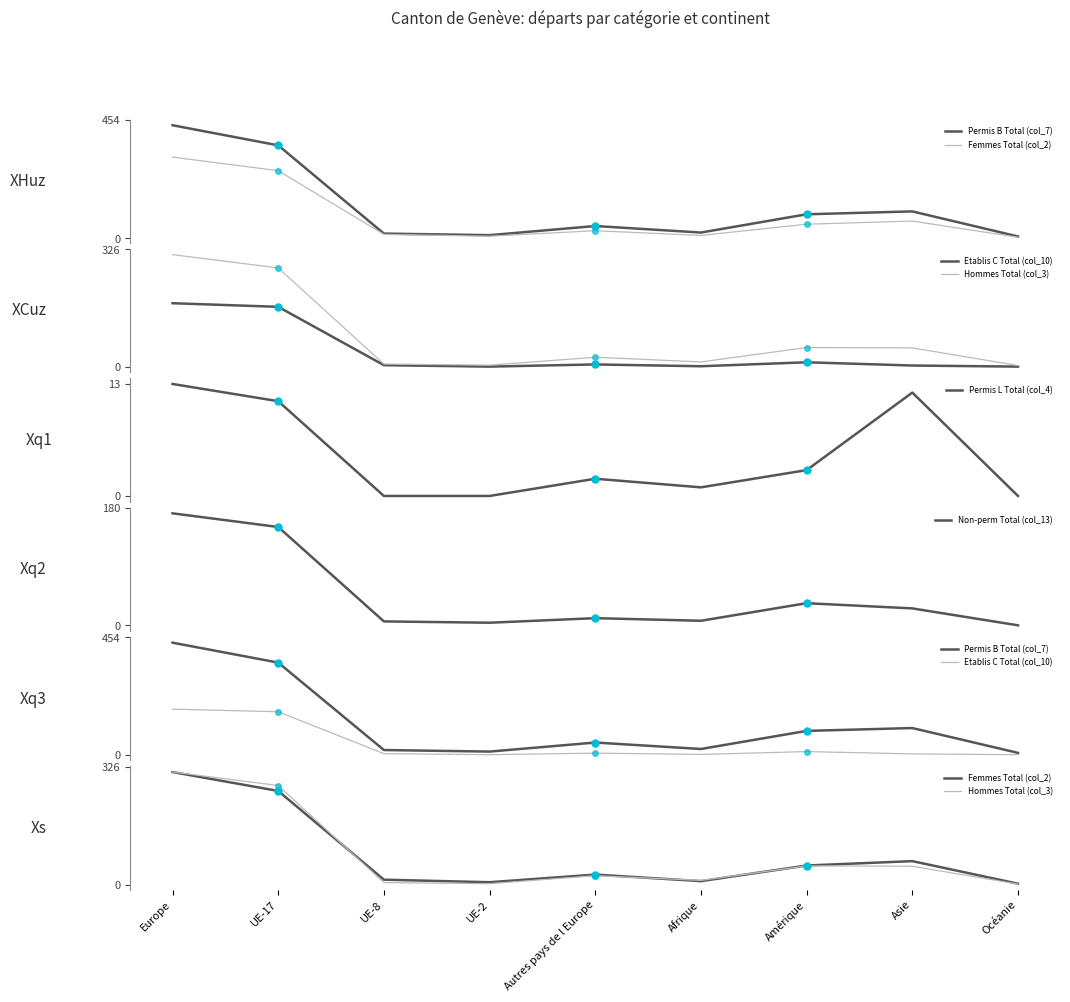

Which has a higher value, UE-8 or Afrique?

Afrique